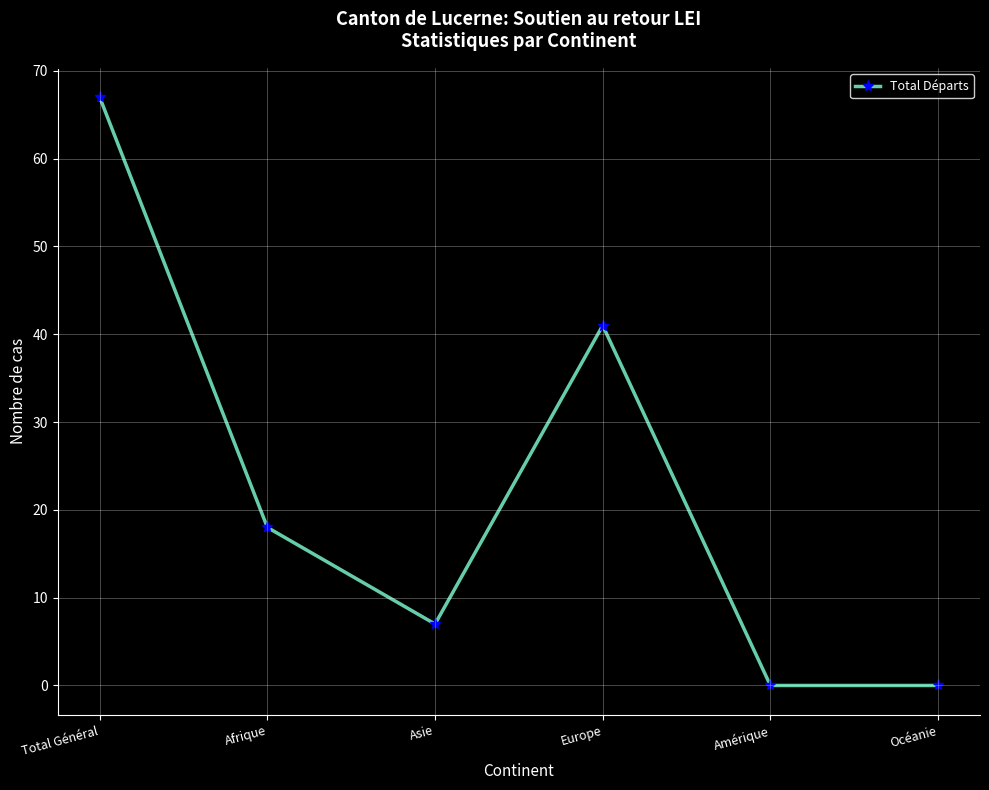

Where is the data nearest to the value 33?

Europe